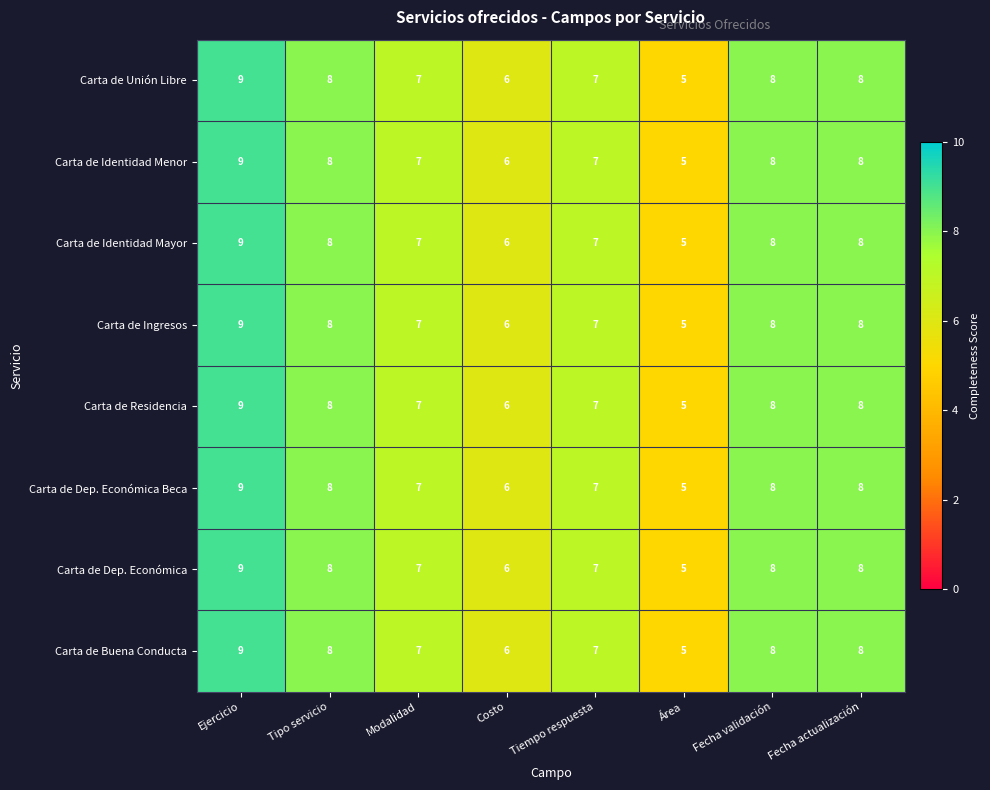

Read the Carta de Unión Libre value at Costo.

6